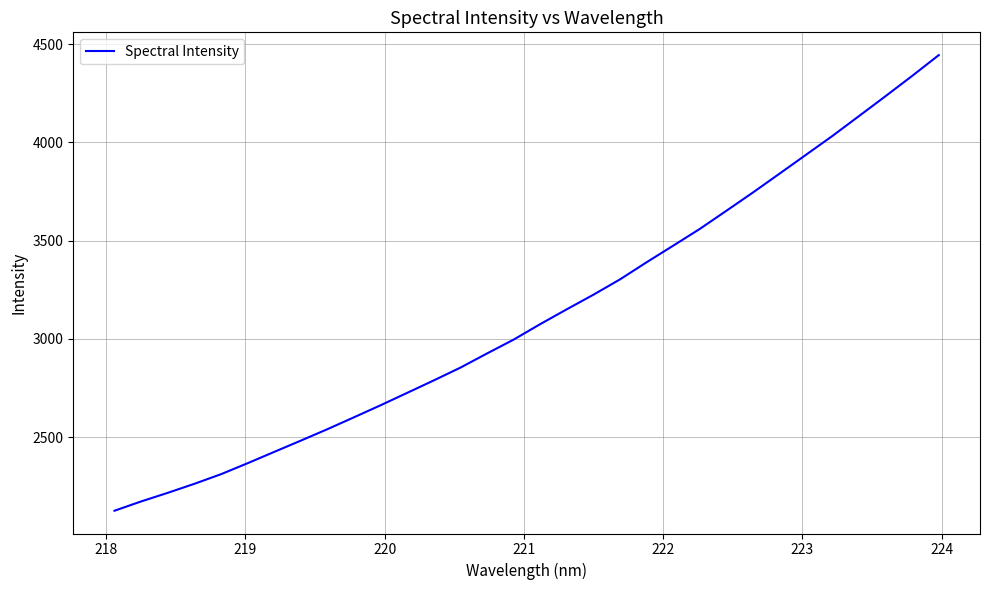

What is the maximum value shown in the chart?

4443.6